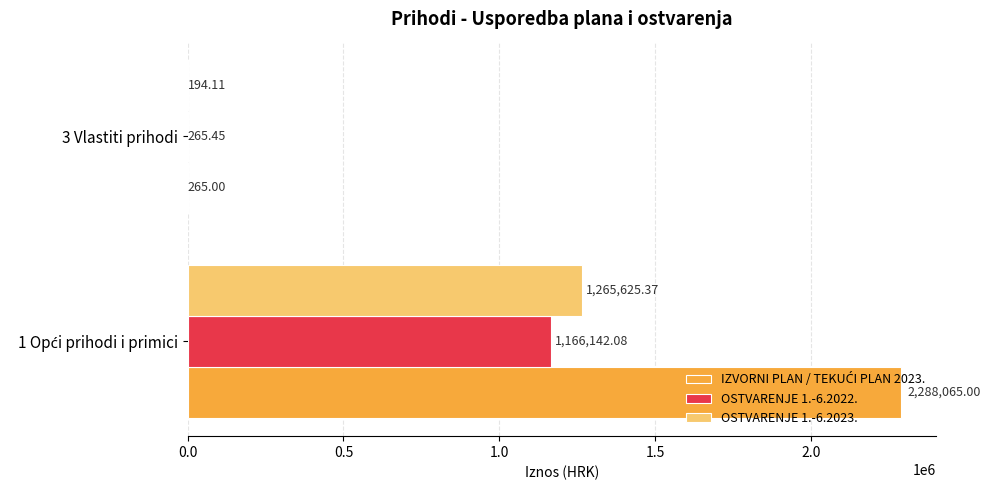

How many data points in OSTVARENJE 1.-6.2022. are above 1166142?

1